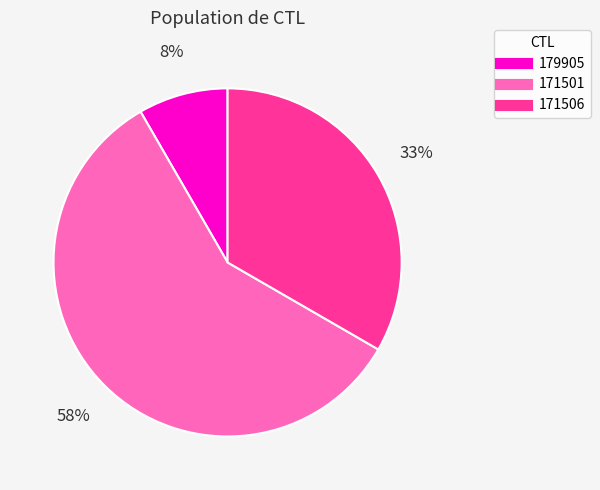

Is there any slice that represents more than half of the pie?

Yes